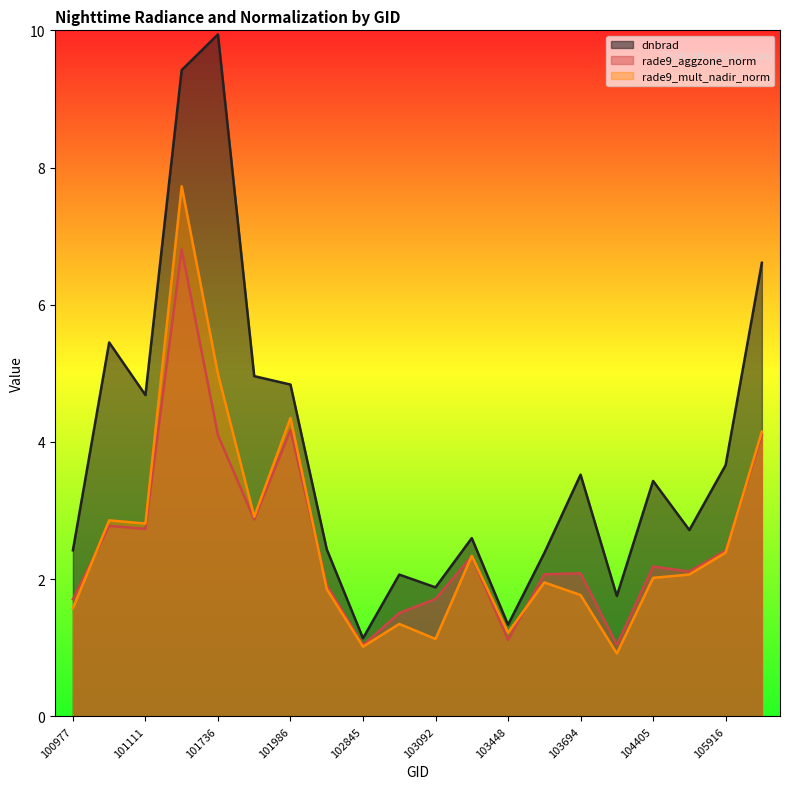

At which label does dnbrad reach its peak?

101736